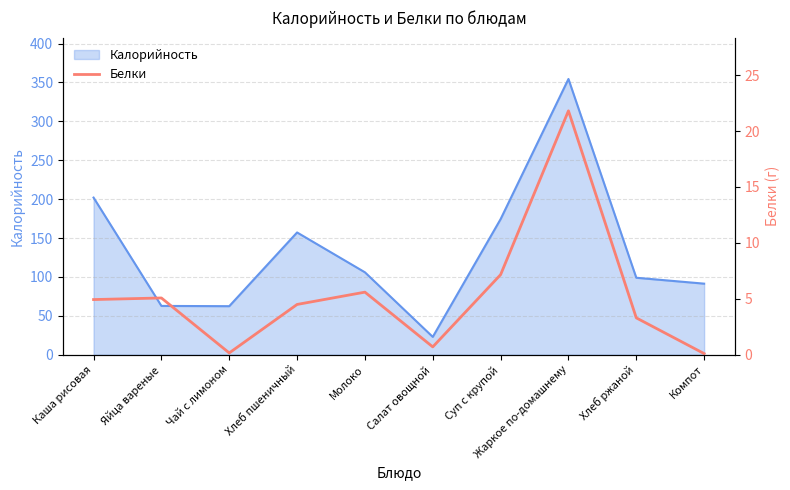

Where is Калорийность nearest to the value 188?

Суп с крупой